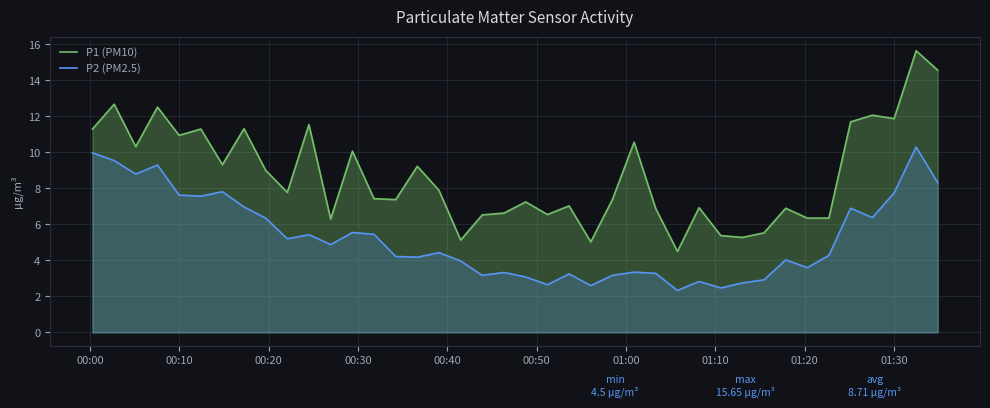

Which series has the largest range (max minus min)?

P1 (PM10)